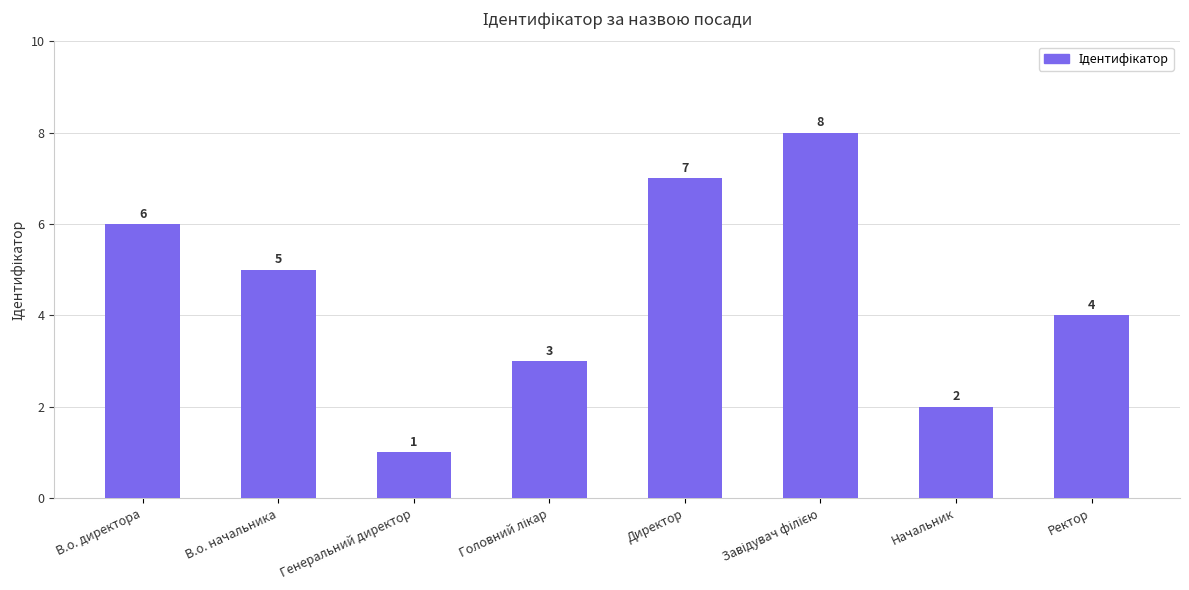

What is the maximum value shown in the chart?

8